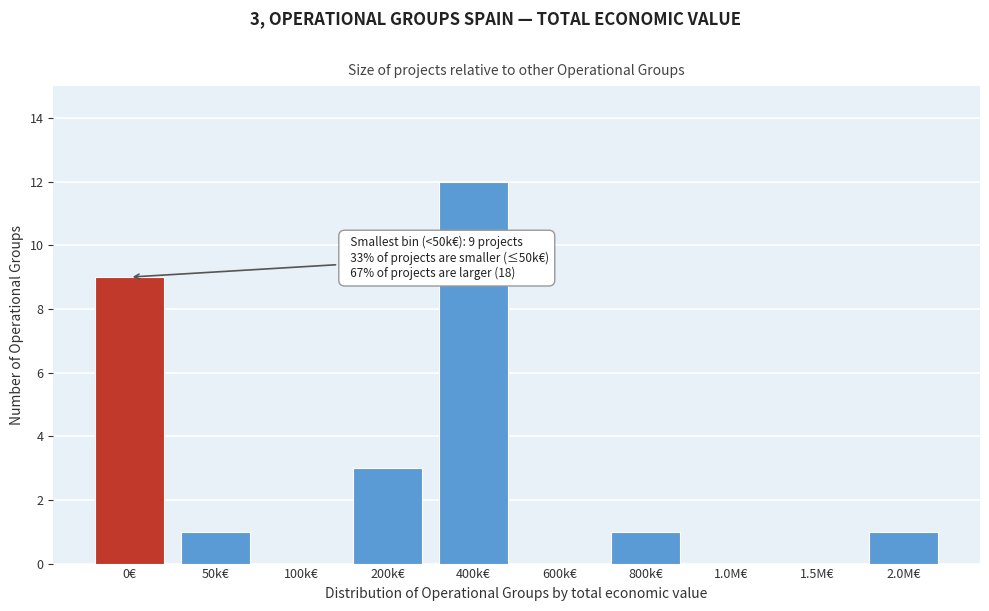

Reading left to right, list all the values displayed in this chart.

0€=9	50k€=1	100k€=0	200k€=3	400k€=12	600k€=0	800k€=1	1.0M€=0	1.5M€=0	2.0M€=1